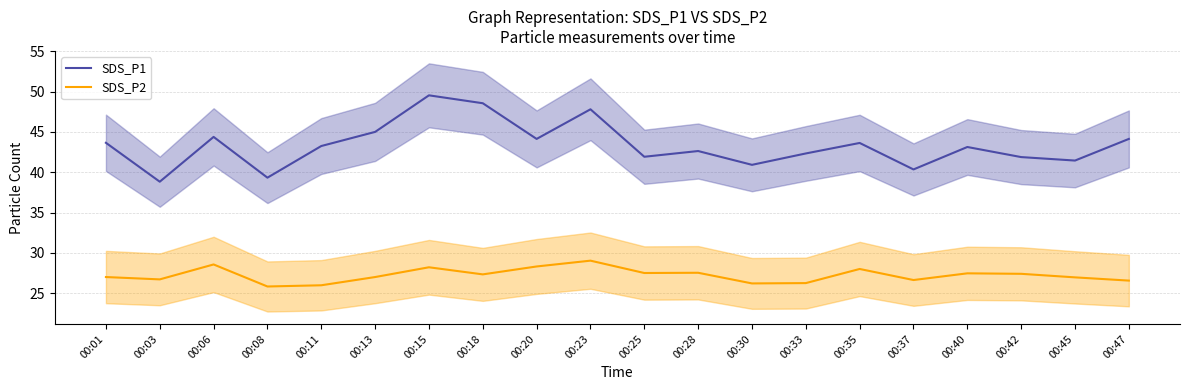

At which label is SDS_P1 closest to 44?

00:20